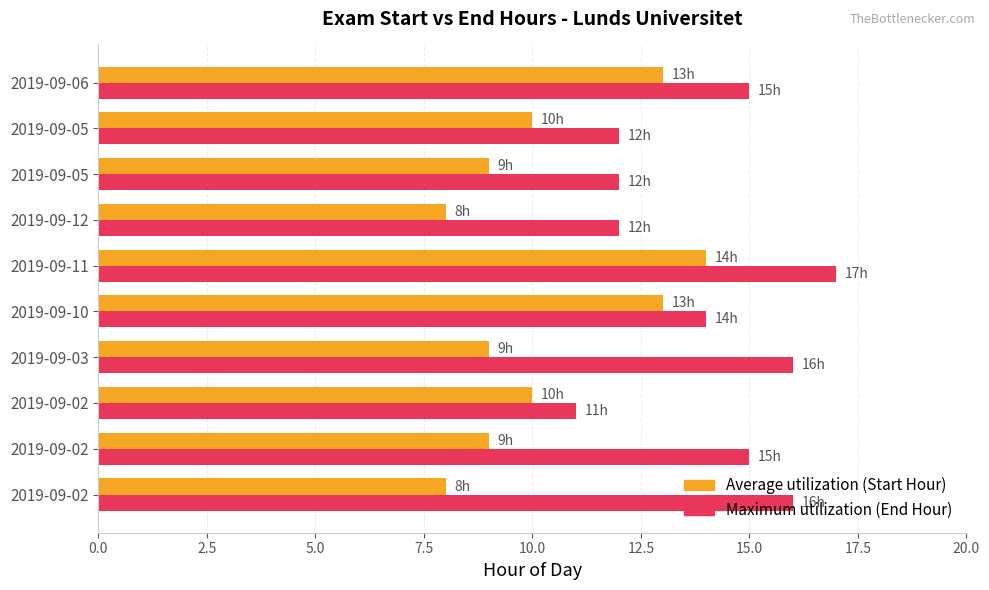

How many series are shown in this chart?

2